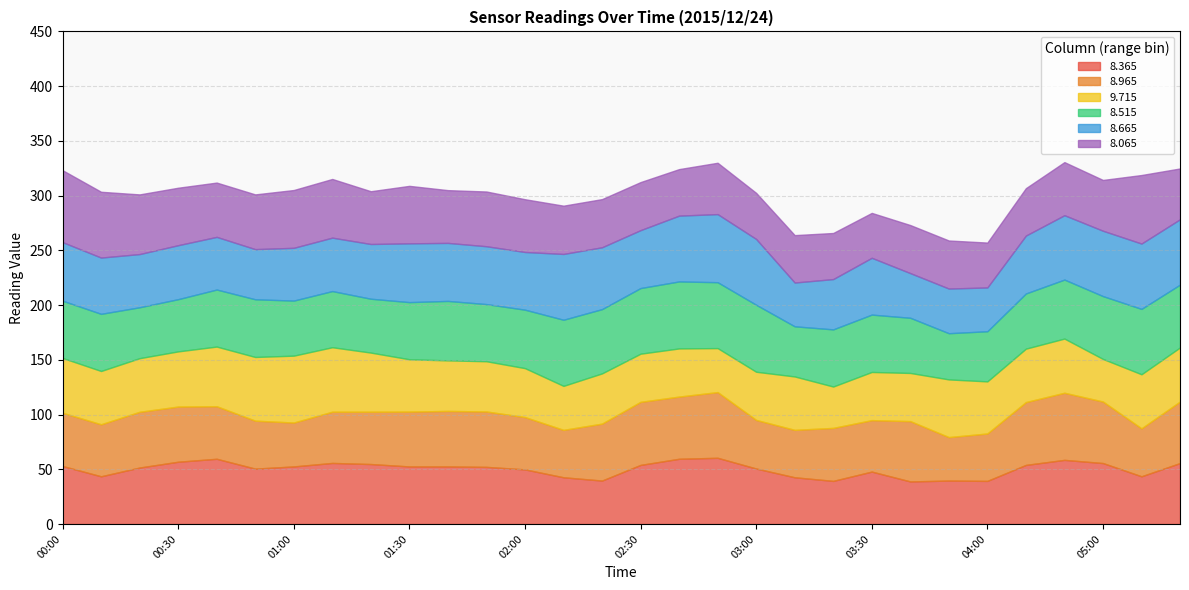

Rank the series by their maximum value, from highest to lowest.

8.515, 8.665, 8.065, 8.965, 9.715, 8.365